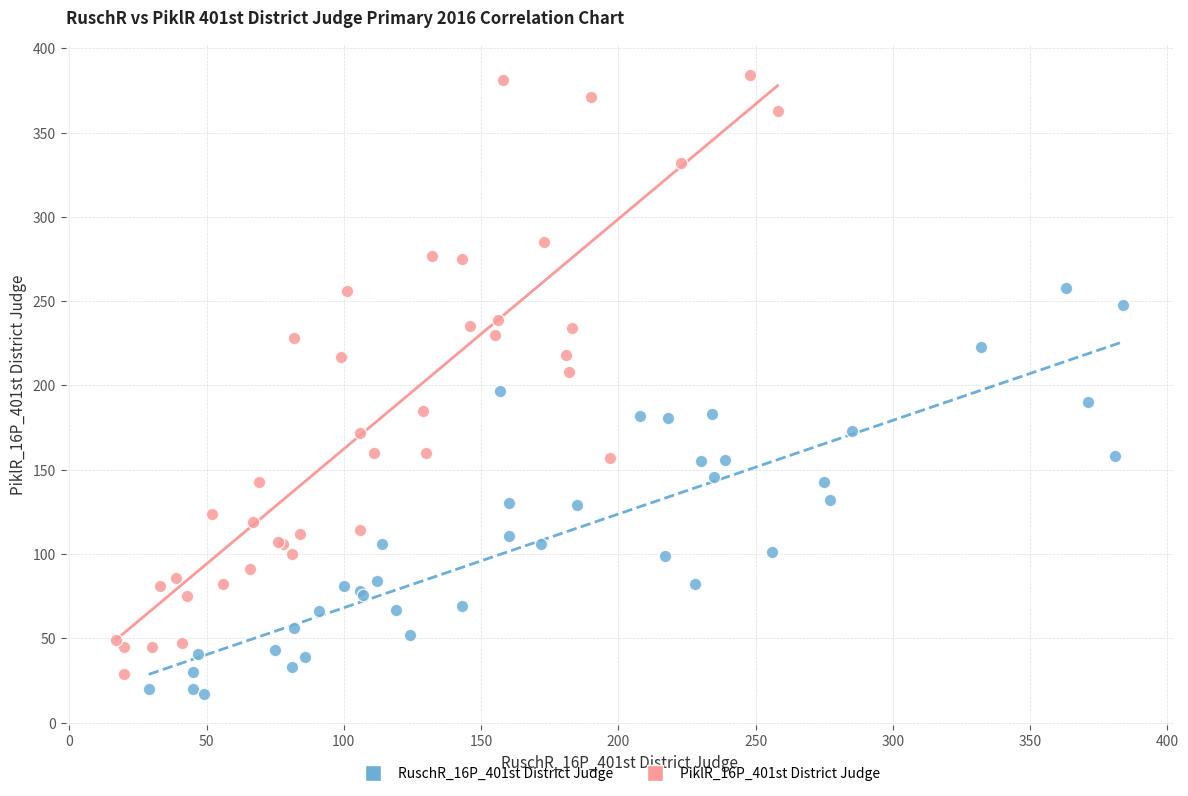

Which series has the widest spread of Y values?

PiklR_16P_401st District Judge